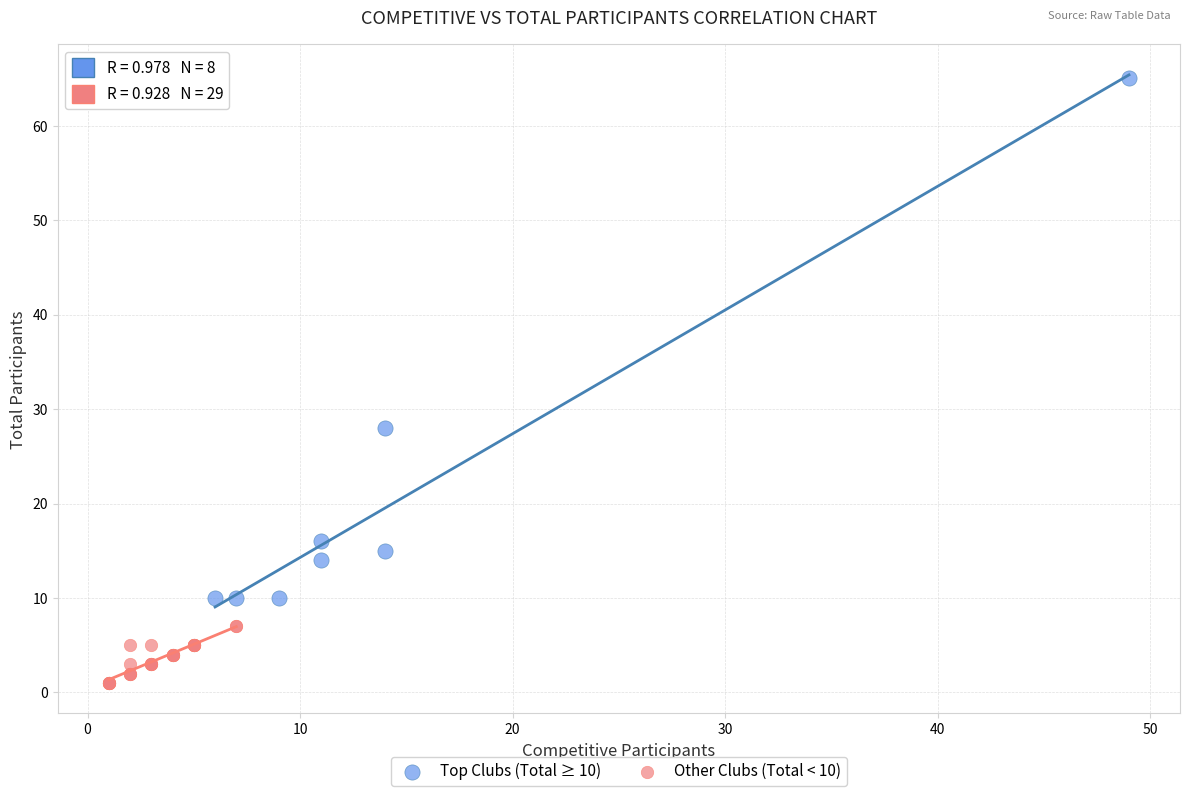

Which series contains the lowest Y value?

Other Clubs (Total < 10)